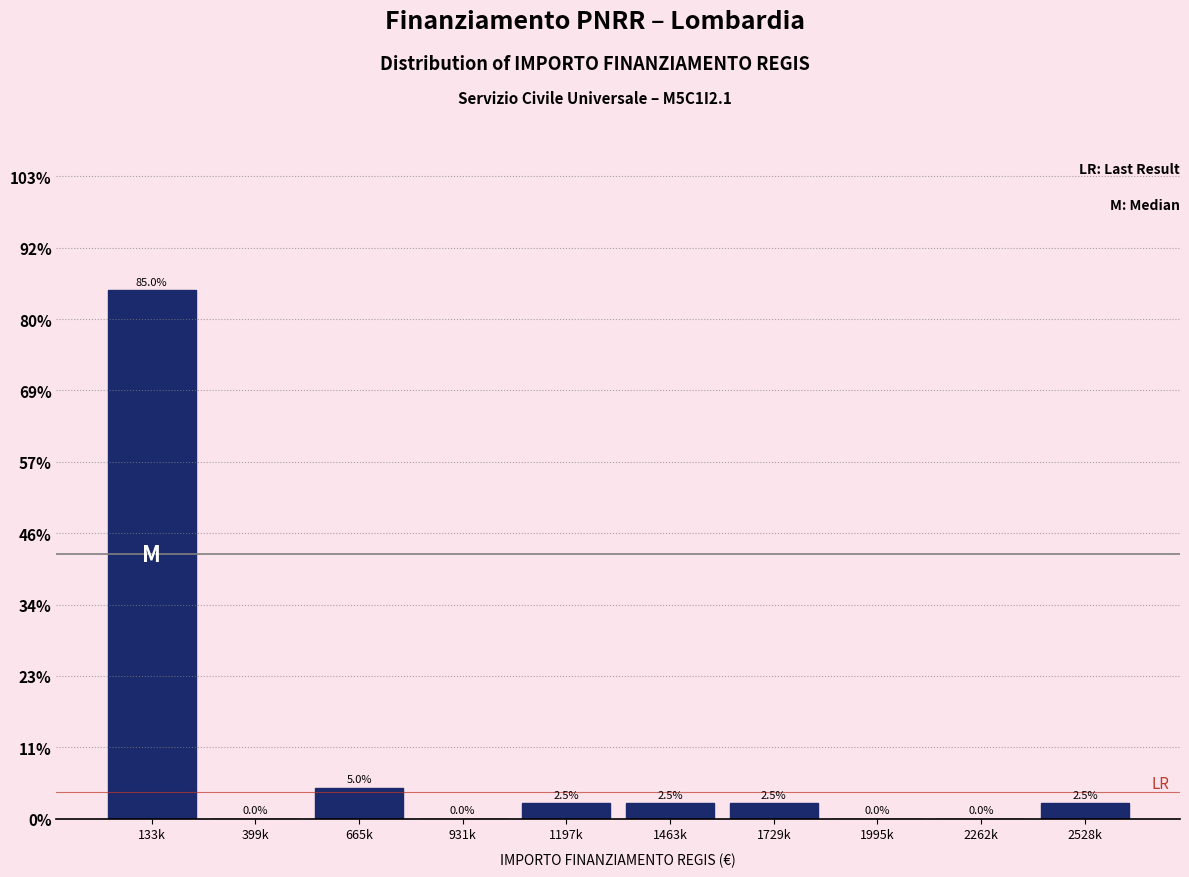

Reading left to right, extract all data points from this chart.

133k=85.0	399k=0.0	665k=5.0	931k=0.0	1197k=2.5	1463k=2.5	1729k=2.5	1995k=0.0	2262k=0.0	2528k=2.5